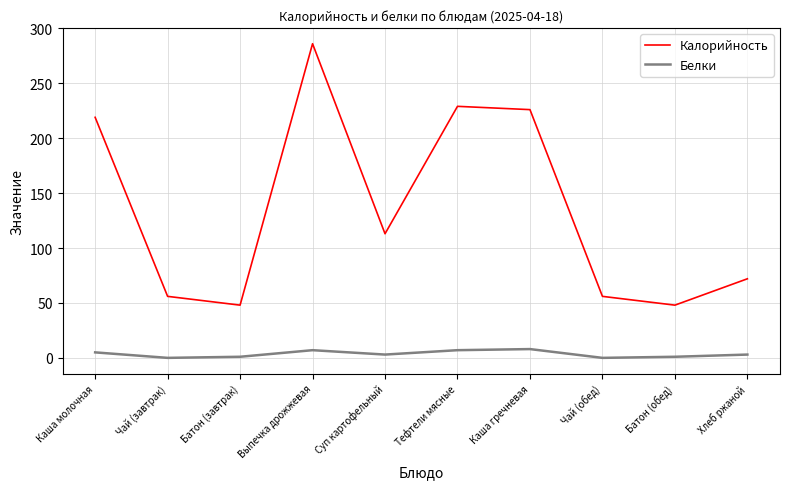

Which category has the highest value in the Калорийность series?

Выпечка дрожжевая